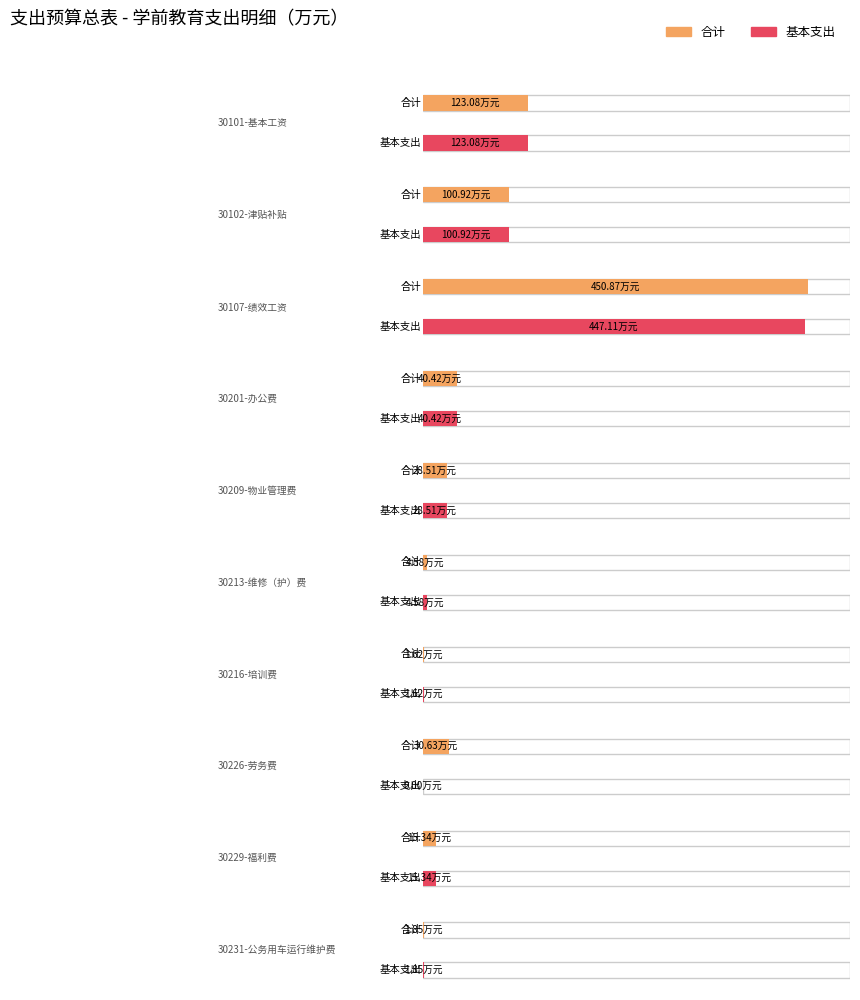

At which category is the sum across all series the highest?

30107-绩效工资